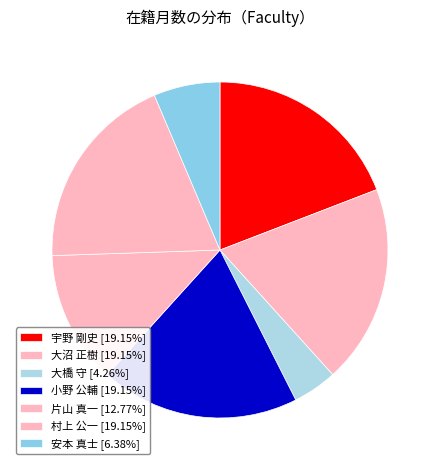

To the nearest percent, what is the average slice percentage?

14%